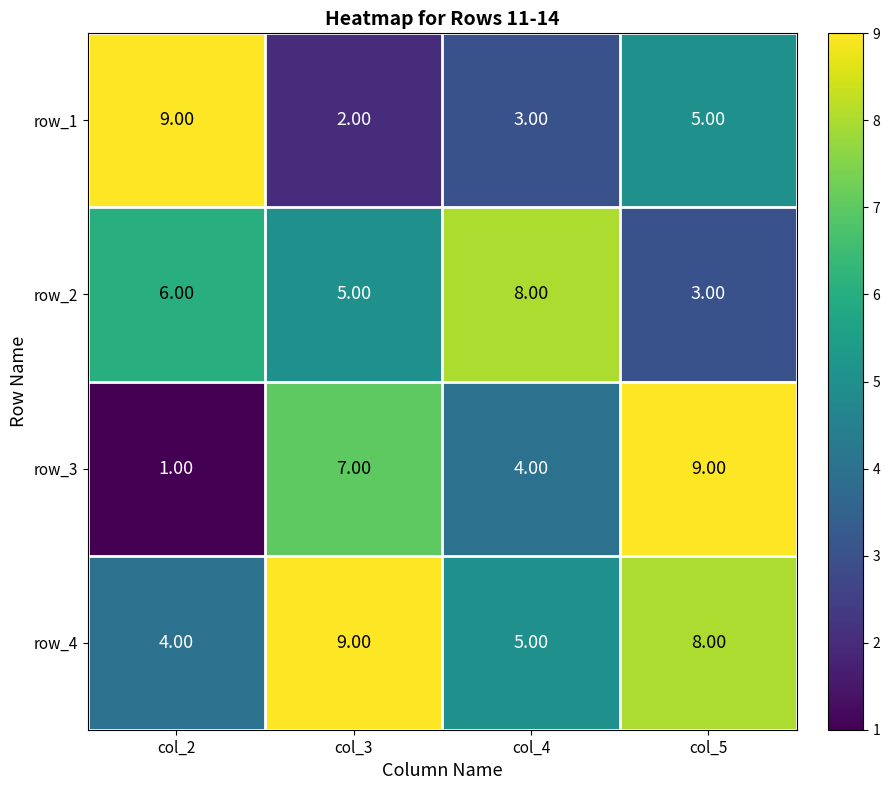

What is the spread (max minus min) of values at col_2?

8